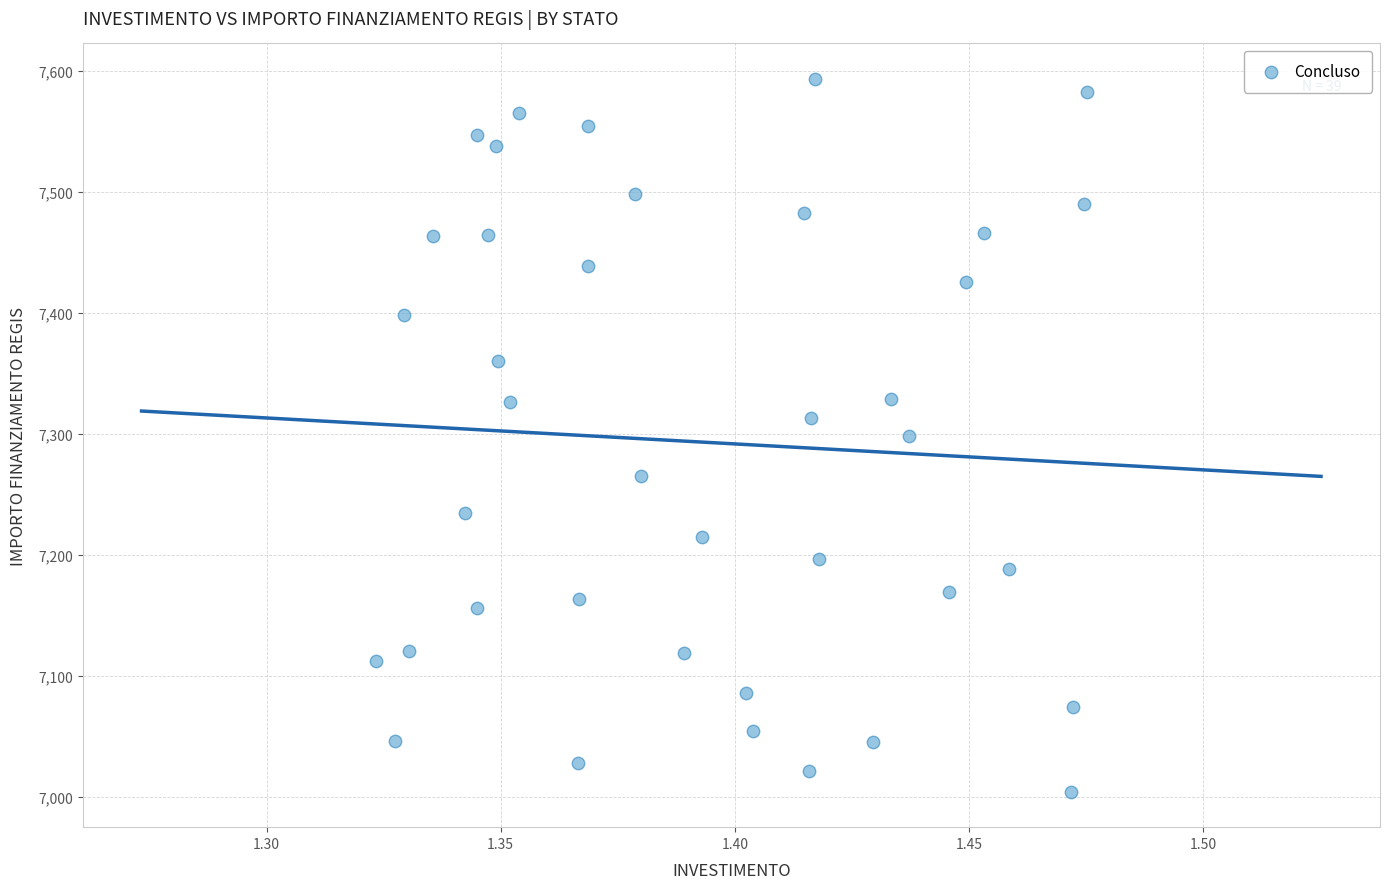

What is the range of Y values (max minus min)?

588.8